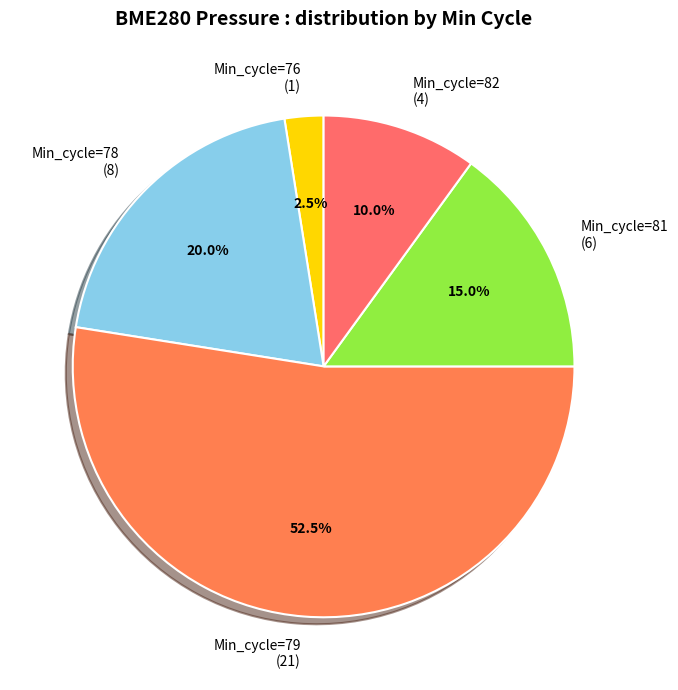

What is the ratio of the value at Min_cycle=78 (8) to the value at Min_cycle=81 (6)?

1.3